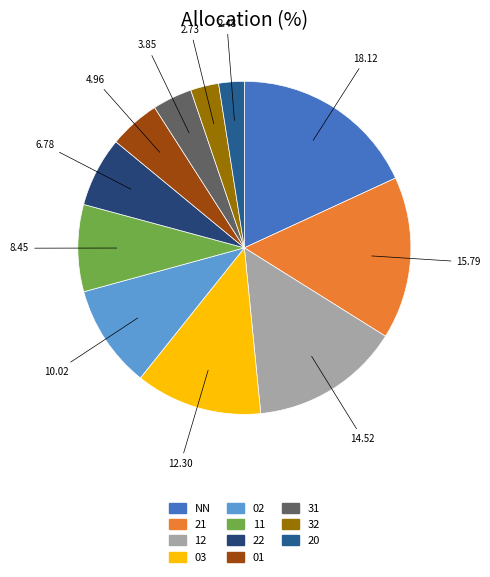

Does any single category account for the majority?

No